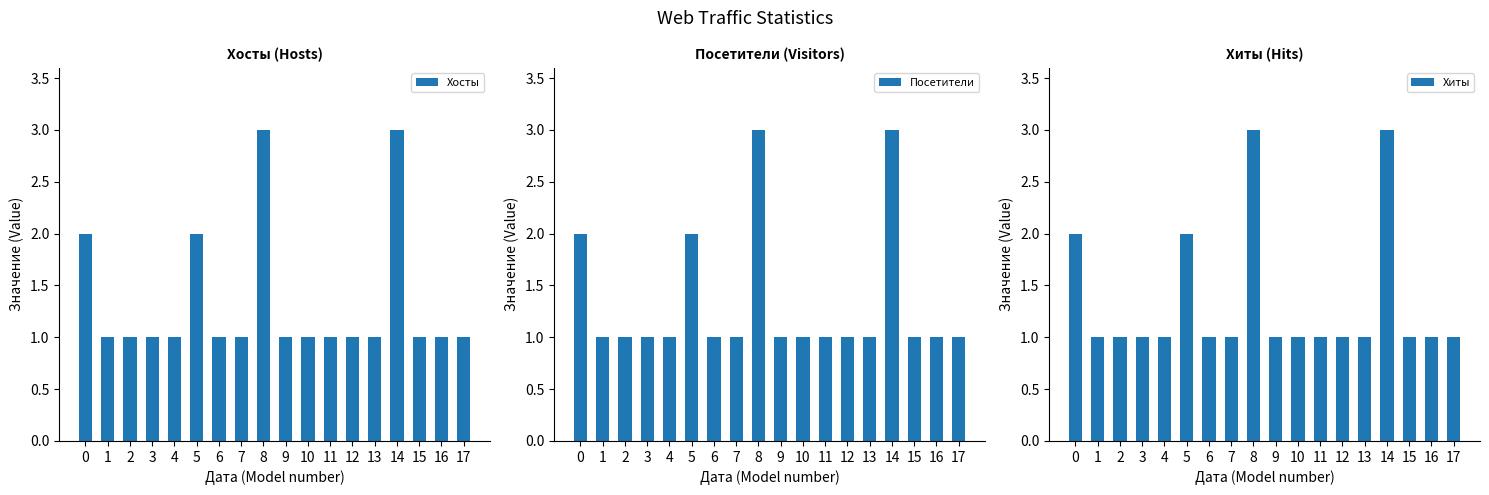

Read the Хиты value at 3.

1